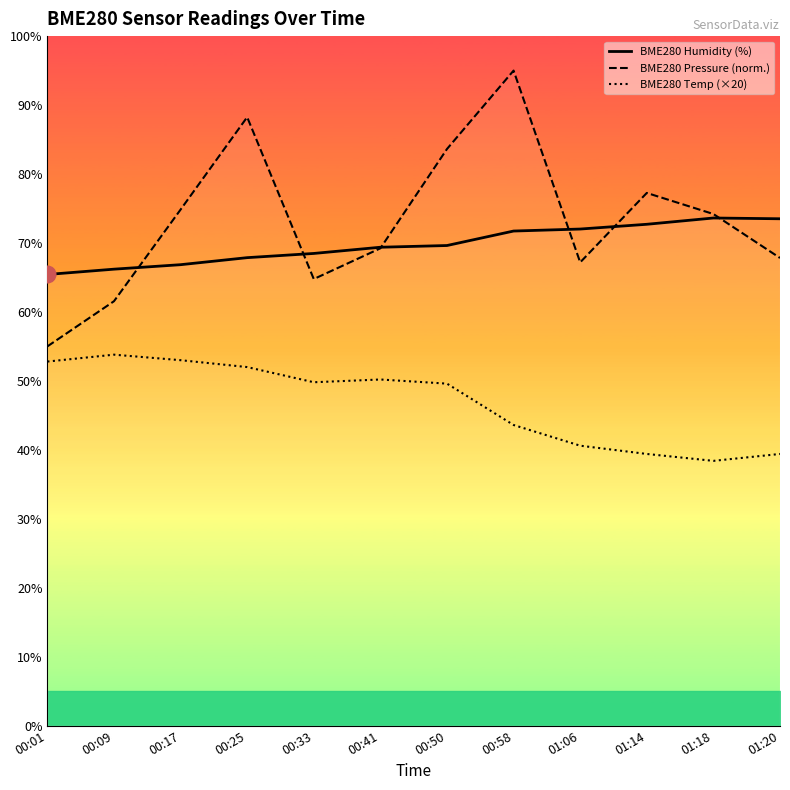

What is the difference between the second highest and second lowest values in the BME280 Humidity (%) series?

7.3